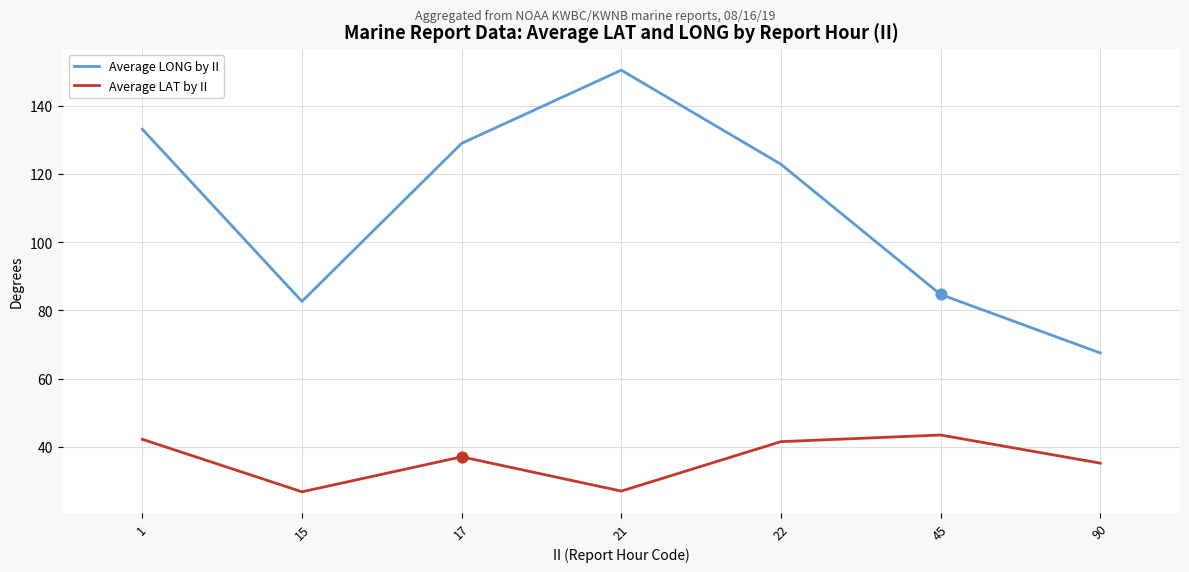

Which series changed the most between 1 and 90?

Average LONG by II